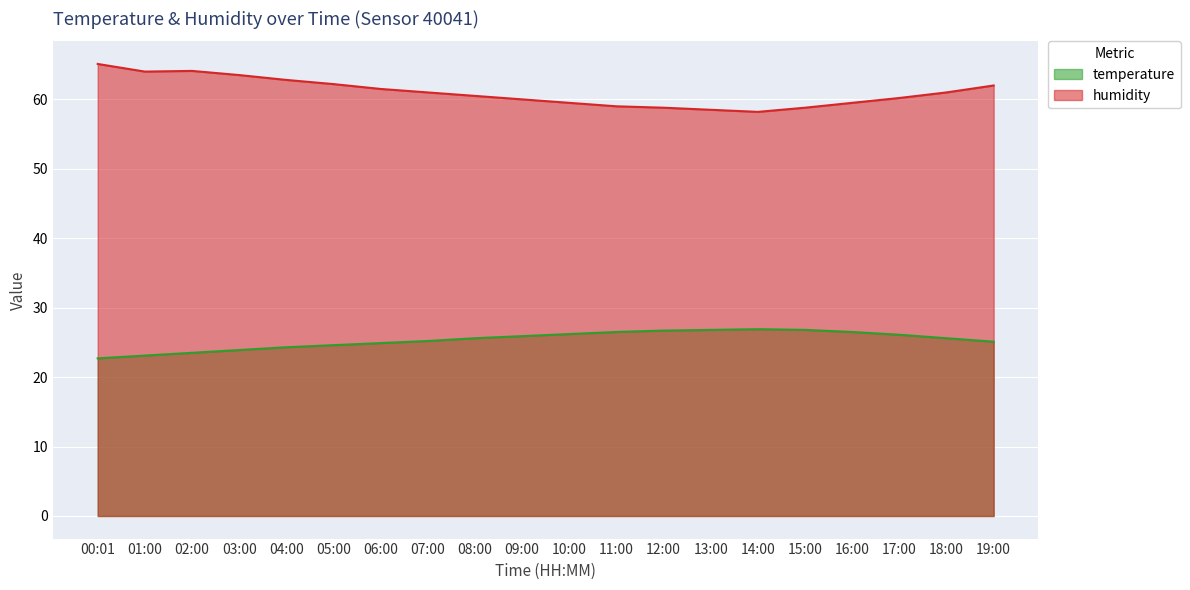

Rank the series by their average value, from highest to lowest.

humidity, temperature